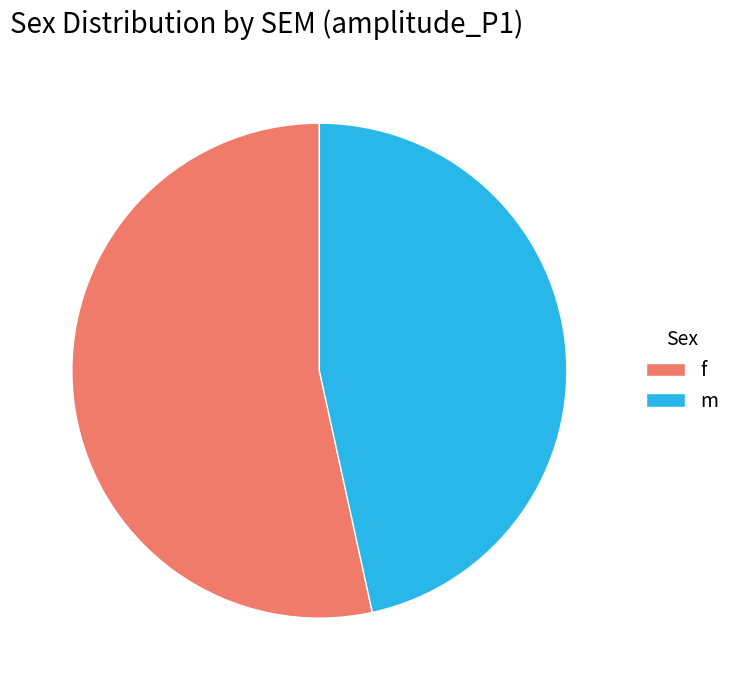

Rank the categories by value from lowest to highest.

m, f